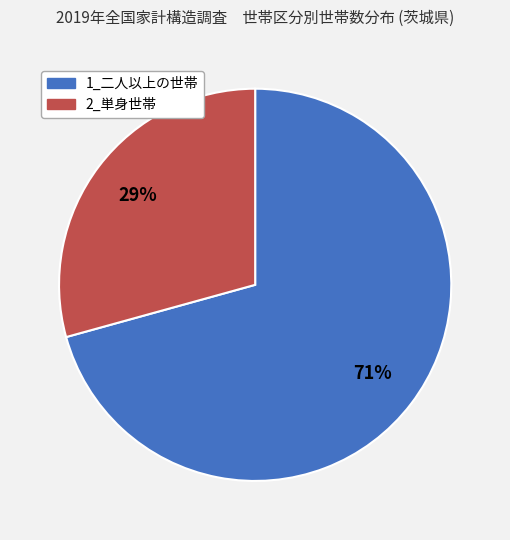

Count the number of slices in the pie.

2